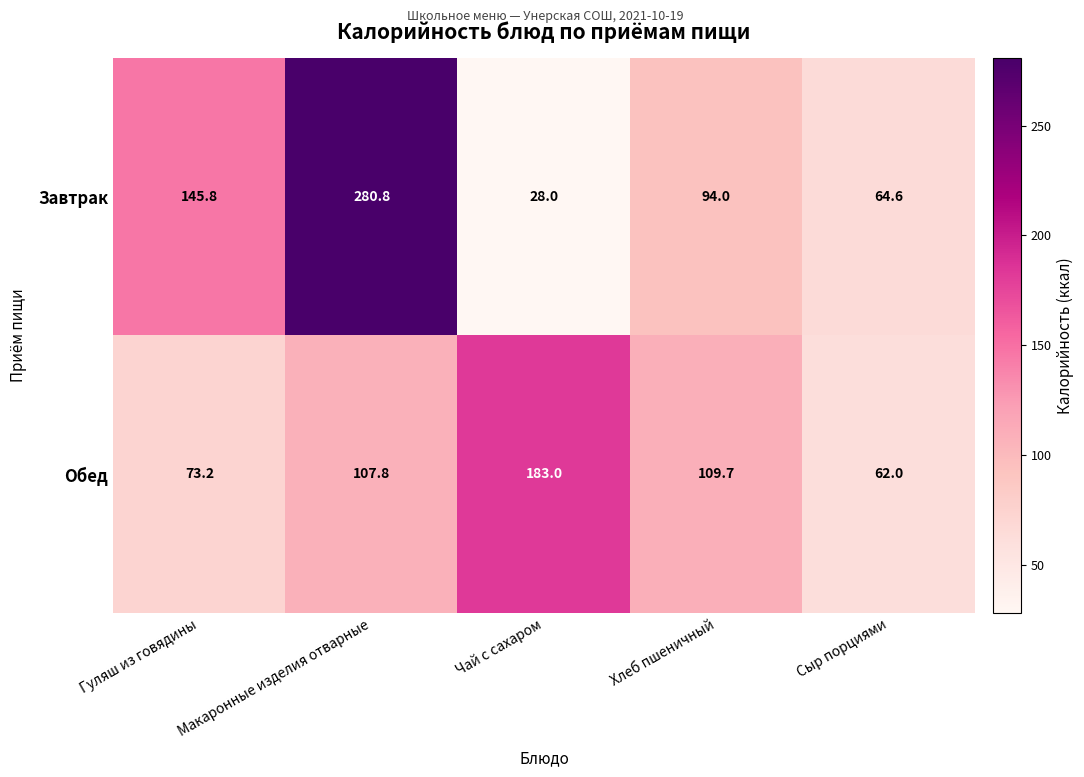

Is it true that Завтрак equals 378.0 at Макаронные изделия отварные?

False